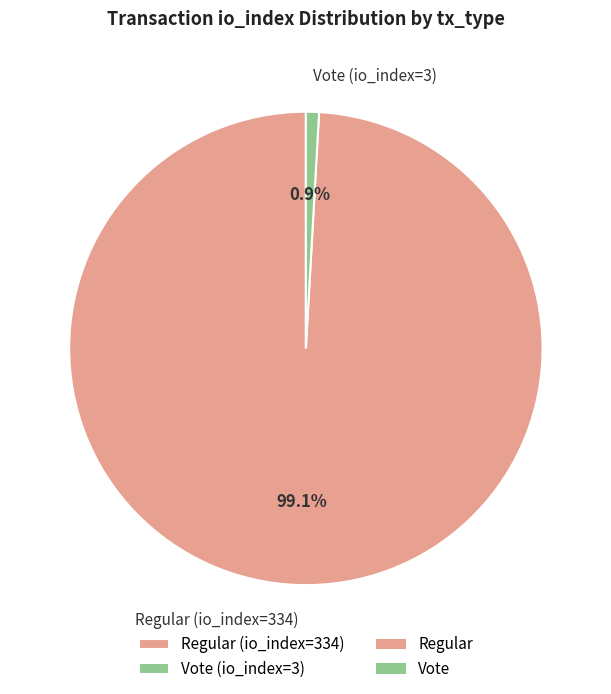

How many slices are in this pie chart?

2